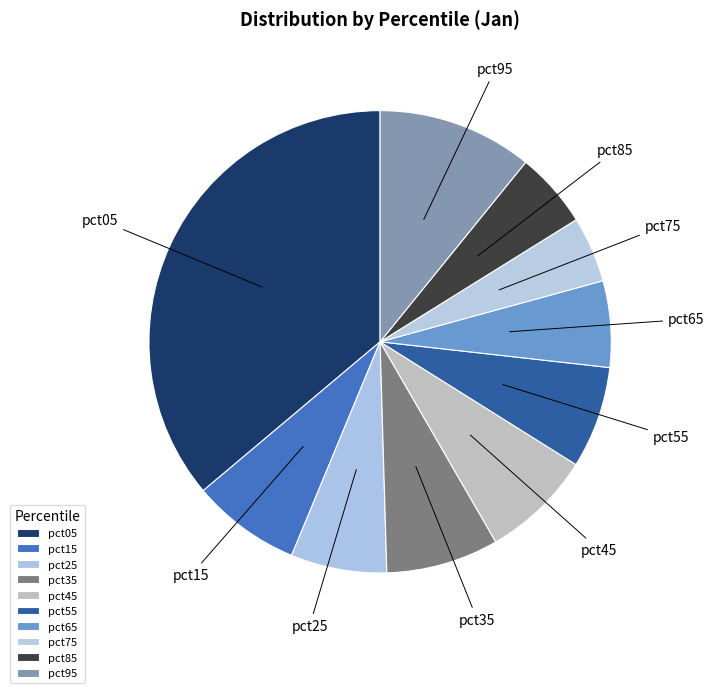

Which category has the smallest portion of the pie?

pct75